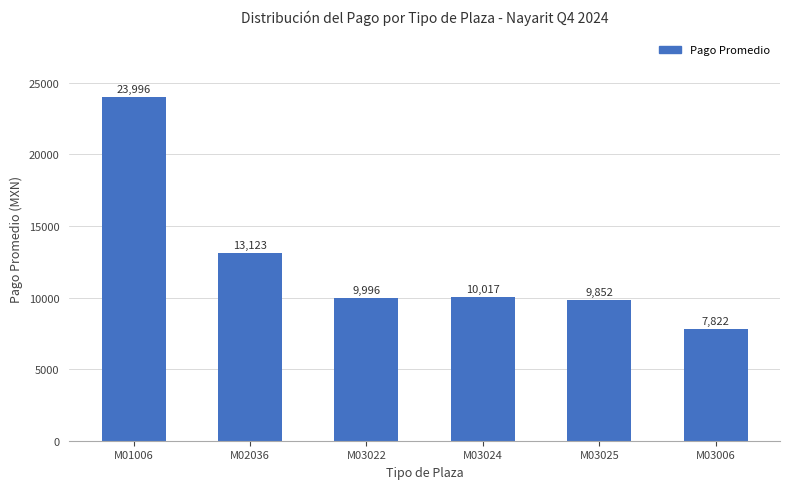

Which label corresponds to the smallest value in the chart?

M03006